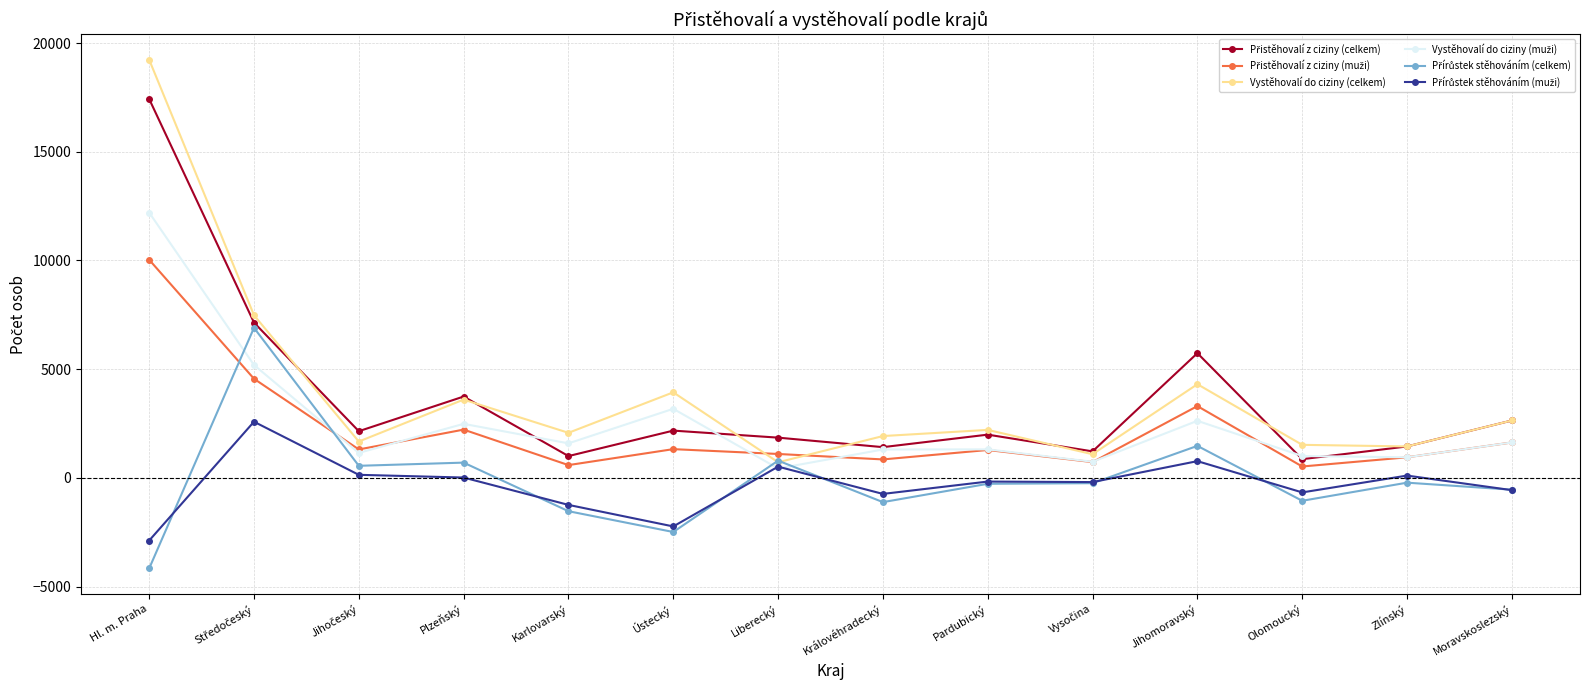

Which series has the widest spread of values?

Vystěhovalí do ciziny (celkem)